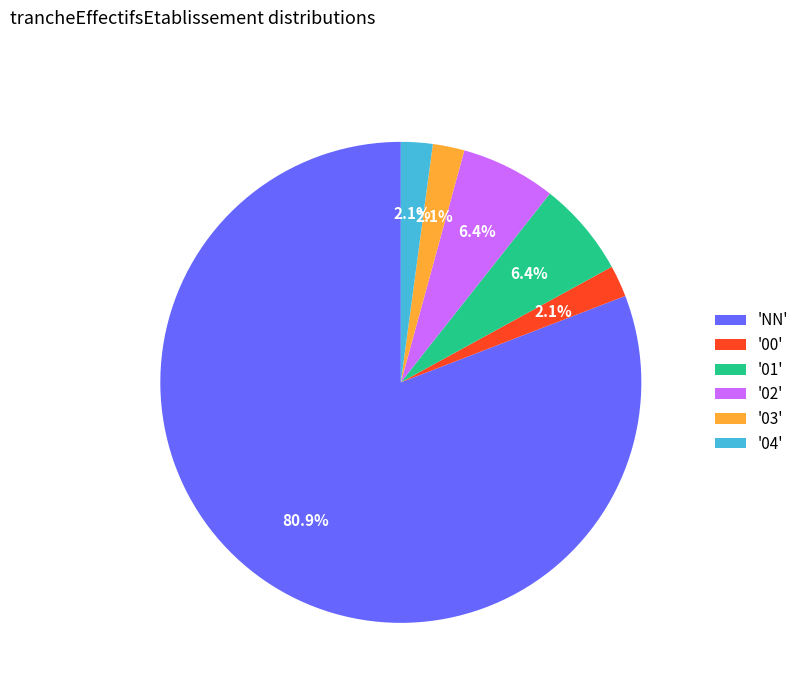

Is there any slice that represents more than half of the pie?

Yes